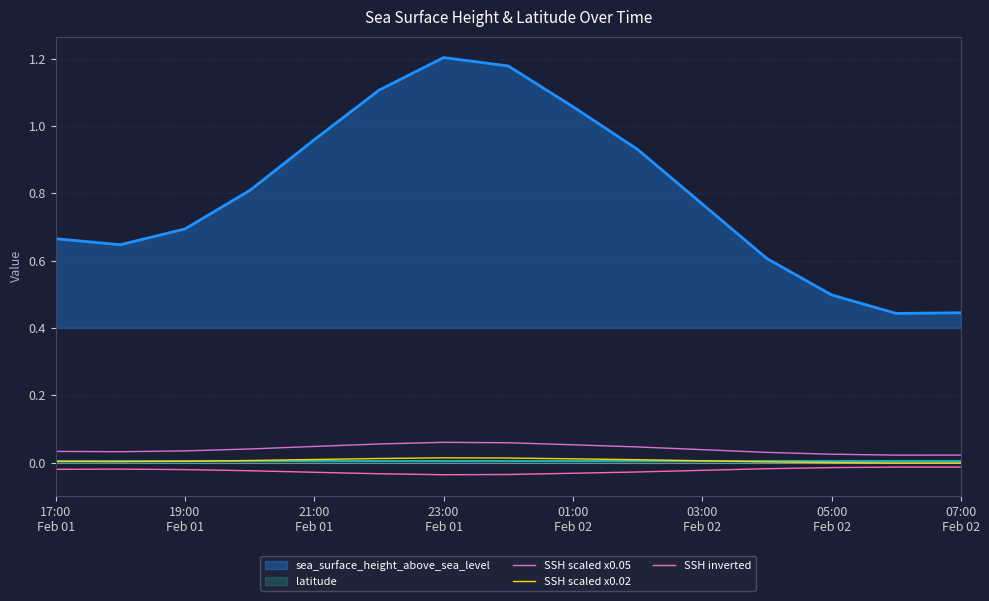

True or false: SSH inverted and sea_surface_height_above_sea_level cross at least once.

False